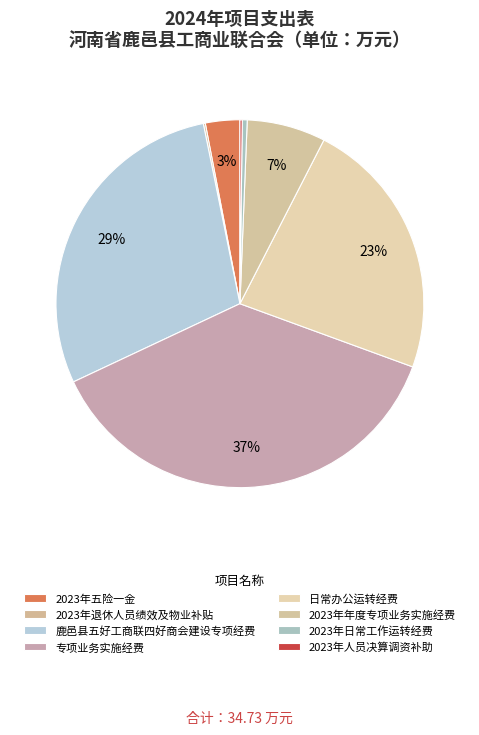

How many segments does this pie chart have?

8